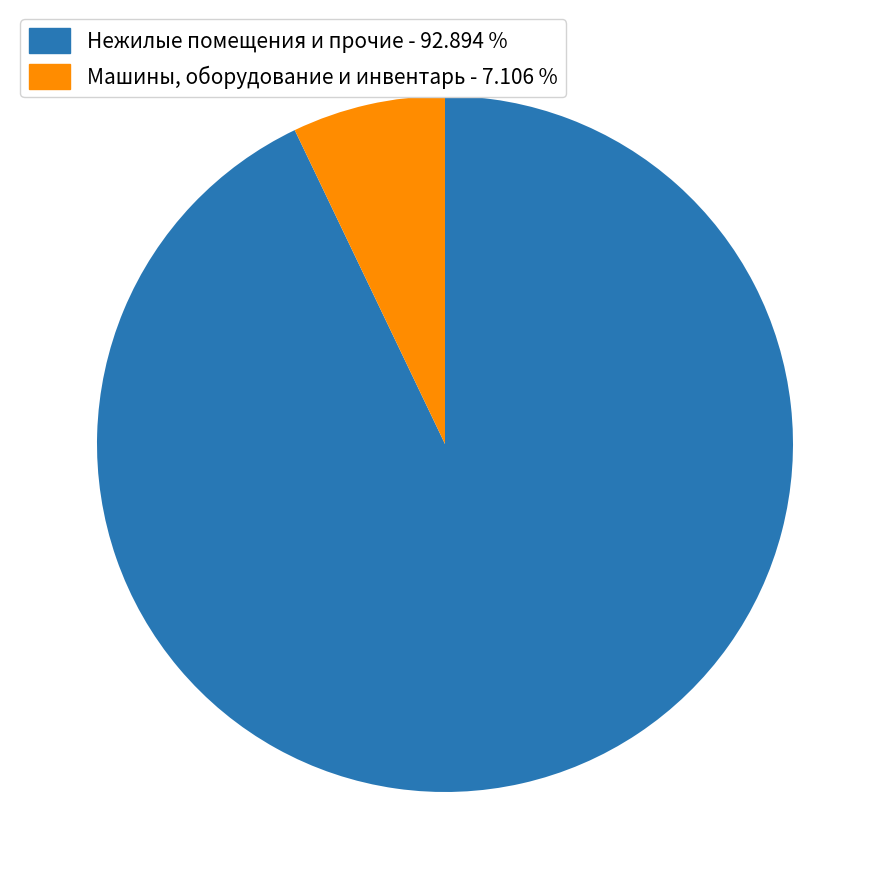

Count the number of slices in the pie.

2